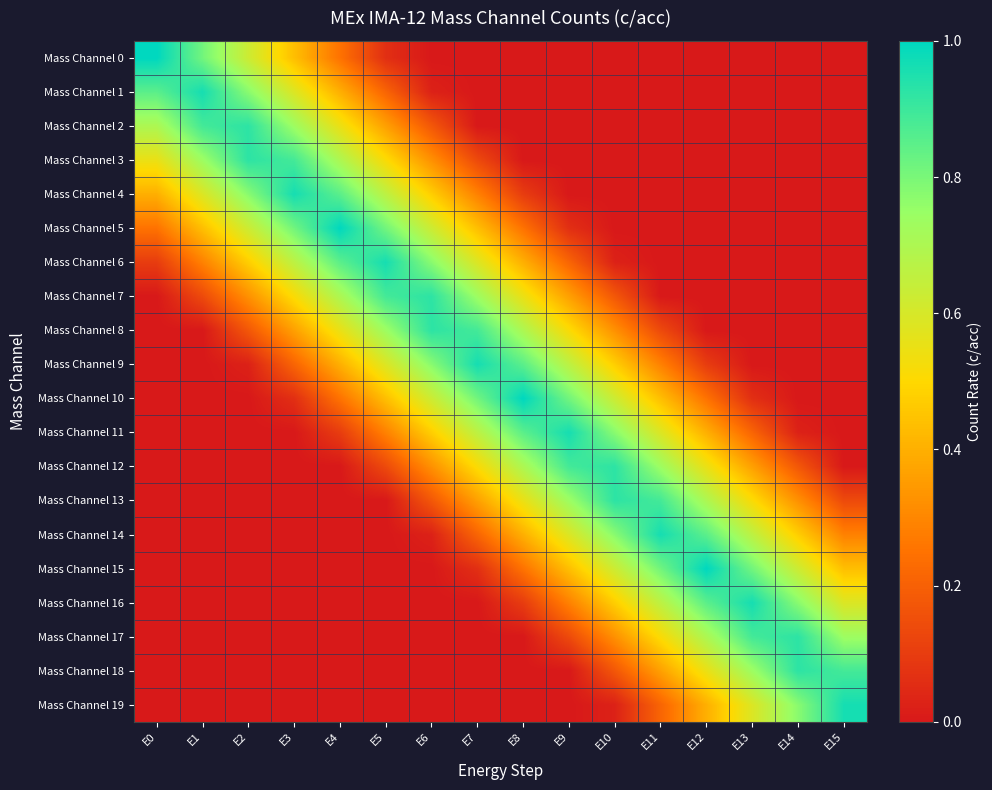

Reading left to right, what are all the values shown in this chart?

Mass Channel 0: E0=1.0	E1=0.8	E2=0.6	E3=0.4	E4=0.2	E5=0.1	E6=0.0	E7=0.0	E8=0.0	E9=0.0	E10=0.0	E11=0.0	E12=0.0	E13=0.0	E14=0.0	E15=0.0
Mass Channel 1: E0=0.8	E1=1.0	E2=0.8	E3=0.6	E4=0.4	E5=0.2	E6=0.0	E7=0.0	E8=0.0	E9=0.0	E10=0.0	E11=0.0	E12=0.0	E13=0.0	E14=0.0	E15=0.0
Mass Channel 2: E0=0.7	E1=0.9	E2=0.9	E3=0.7	E4=0.6	E5=0.4	E6=0.2	E7=0.0	E8=0.0	E9=0.0	E10=0.0	E11=0.0	E12=0.0	E13=0.0	E14=0.0	E15=0.0
Mass Channel 3: E0=0.6	E1=0.7	E2=0.9	E3=0.9	E4=0.7	E5=0.5	E6=0.3	E7=0.1	E8=0.0	E9=0.0	E10=0.0	E11=0.0	E12=0.0	E13=0.0	E14=0.0	E15=0.0
Mass Channel 4: E0=0.4	E1=0.6	E2=0.8	E3=1.0	E4=0.9	E5=0.7	E6=0.5	E7=0.3	E8=0.1	E9=0.0	E10=0.0	E11=0.0	E12=0.0	E13=0.0	E14=0.0	E15=0.0
Mass Channel 5: E0=0.2	E1=0.4	E2=0.6	E3=0.8	E4=1.0	E5=0.8	E6=0.6	E7=0.4	E8=0.2	E9=0.1	E10=0.0	E11=0.0	E12=0.0	E13=0.0	E14=0.0	E15=0.0
Mass Channel 6: E0=0.1	E1=0.3	E2=0.5	E3=0.7	E4=0.9	E5=1.0	E6=0.8	E7=0.6	E8=0.4	E9=0.2	E10=0.0	E11=0.0	E12=0.0	E13=0.0	E14=0.0	E15=0.0
Mass Channel 7: E0=0.0	E1=0.1	E2=0.3	E3=0.5	E4=0.7	E5=0.9	E6=0.9	E7=0.7	E8=0.5	E9=0.4	E10=0.2	E11=0.0	E12=0.0	E13=0.0	E14=0.0	E15=0.0
Mass Channel 8: E0=0.0	E1=0.0	E2=0.2	E3=0.4	E4=0.5	E5=0.7	E6=0.9	E7=0.9	E8=0.7	E9=0.5	E10=0.3	E11=0.1	E12=0.0	E13=0.0	E14=0.0	E15=0.0
Mass Channel 9: E0=0.0	E1=0.0	E2=0.0	E3=0.2	E4=0.4	E5=0.6	E6=0.8	E7=1.0	E8=0.9	E9=0.7	E10=0.5	E11=0.3	E12=0.1	E13=0.0	E14=0.0	E15=0.0
Mass Channel 10: E0=0.0	E1=0.0	E2=0.0	E3=0.1	E4=0.2	E5=0.4	E6=0.6	E7=0.8	E8=1.0	E9=0.8	E10=0.6	E11=0.4	E12=0.2	E13=0.1	E14=0.0	E15=0.0
Mass Channel 11: E0=0.0	E1=0.0	E2=0.0	E3=0.0	E4=0.1	E5=0.3	E6=0.5	E7=0.7	E8=0.8	E9=1.0	E10=0.8	E11=0.6	E12=0.4	E13=0.2	E14=0.0	E15=0.0
Mass Channel 12: E0=0.0	E1=0.0	E2=0.0	E3=0.0	E4=0.0	E5=0.1	E6=0.3	E7=0.5	E8=0.7	E9=0.9	E10=0.9	E11=0.7	E12=0.5	E13=0.4	E14=0.2	E15=0.0
Mass Channel 13: E0=0.0	E1=0.0	E2=0.0	E3=0.0	E4=0.0	E5=0.0	E6=0.2	E7=0.4	E8=0.5	E9=0.7	E10=0.9	E11=0.9	E12=0.7	E13=0.5	E14=0.3	E15=0.1
Mass Channel 14: E0=0.0	E1=0.0	E2=0.0	E3=0.0	E4=0.0	E5=0.0	E6=0.0	E7=0.2	E8=0.4	E9=0.6	E10=0.8	E11=1.0	E12=0.8	E13=0.7	E14=0.5	E15=0.3
Mass Channel 15: E0=0.0	E1=0.0	E2=0.0	E3=0.0	E4=0.0	E5=0.0	E6=0.0	E7=0.1	E8=0.2	E9=0.4	E10=0.6	E11=0.8	E12=1.0	E13=0.8	E14=0.6	E15=0.4
Mass Channel 16: E0=0.0	E1=0.0	E2=0.0	E3=0.0	E4=0.0	E5=0.0	E6=0.0	E7=0.0	E8=0.1	E9=0.3	E10=0.5	E11=0.7	E12=0.8	E13=1.0	E14=0.8	E15=0.6
Mass Channel 17: E0=0.0	E1=0.0	E2=0.0	E3=0.0	E4=0.0	E5=0.0	E6=0.0	E7=0.0	E8=0.0	E9=0.1	E10=0.3	E11=0.5	E12=0.7	E13=0.9	E14=0.9	E15=0.7
Mass Channel 18: E0=0.0	E1=0.0	E2=0.0	E3=0.0	E4=0.0	E5=0.0	E6=0.0	E7=0.0	E8=0.0	E9=0.0	E10=0.2	E11=0.4	E12=0.5	E13=0.7	E14=0.9	E15=0.9
Mass Channel 19: E0=0.0	E1=0.0	E2=0.0	E3=0.0	E4=0.0	E5=0.0	E6=0.0	E7=0.0	E8=0.0	E9=0.0	E10=0.0	E11=0.2	E12=0.4	E13=0.6	E14=0.8	E15=1.0